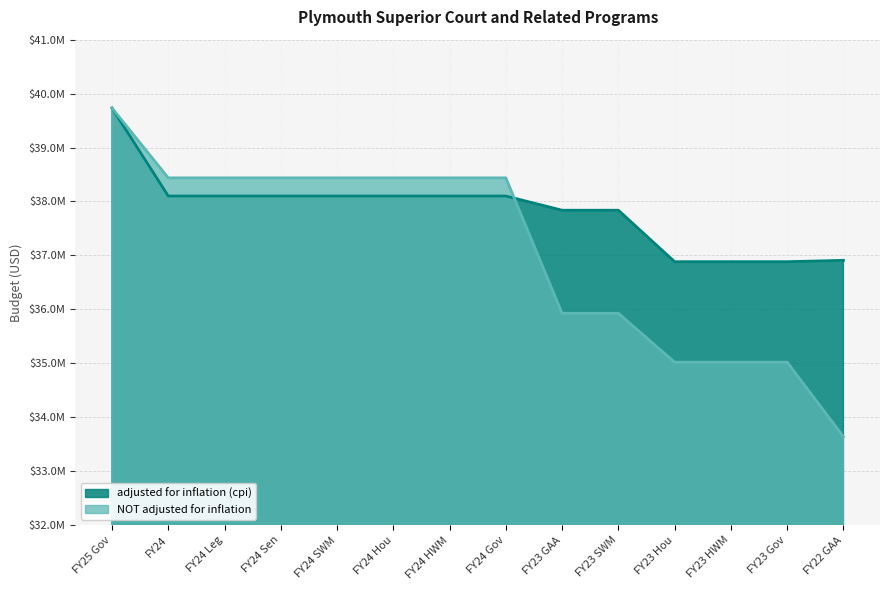

Reading left to right, transcribe all the data shown in this chart.

adjusted for inflation (cpi): 39732753	38101127	38101127	38101127	38101127	38101127	38101127	38101126	37837842	37837842	36883745	36883745	36883745	36908473
NOT adjusted for inflation: 39732753	38437953	38437953	38437953	38437953	38437953	38437953	38437952	35926900	35926900	35020988	35020988	35020988	33640028